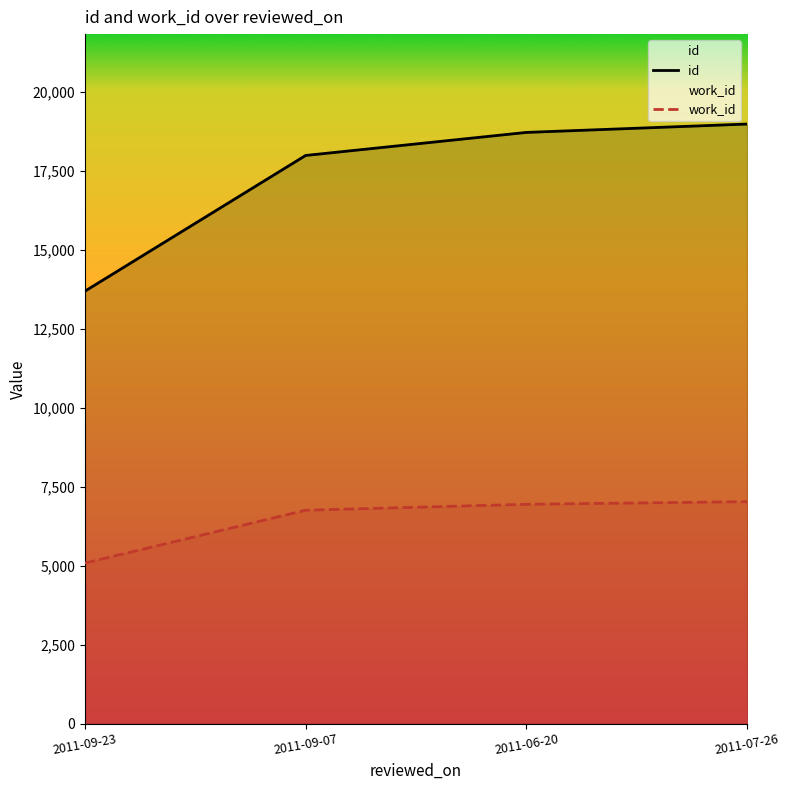

How many series are shown in this chart?

2